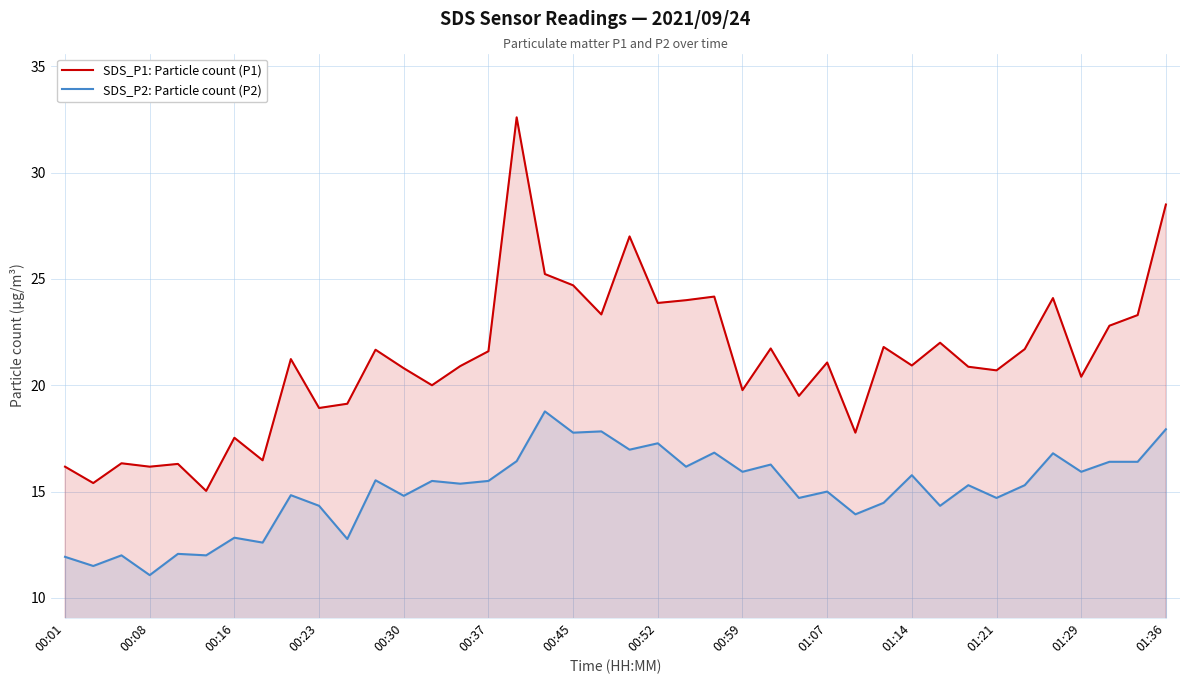

What is the difference between the highest and lowest values at 34?

6.4